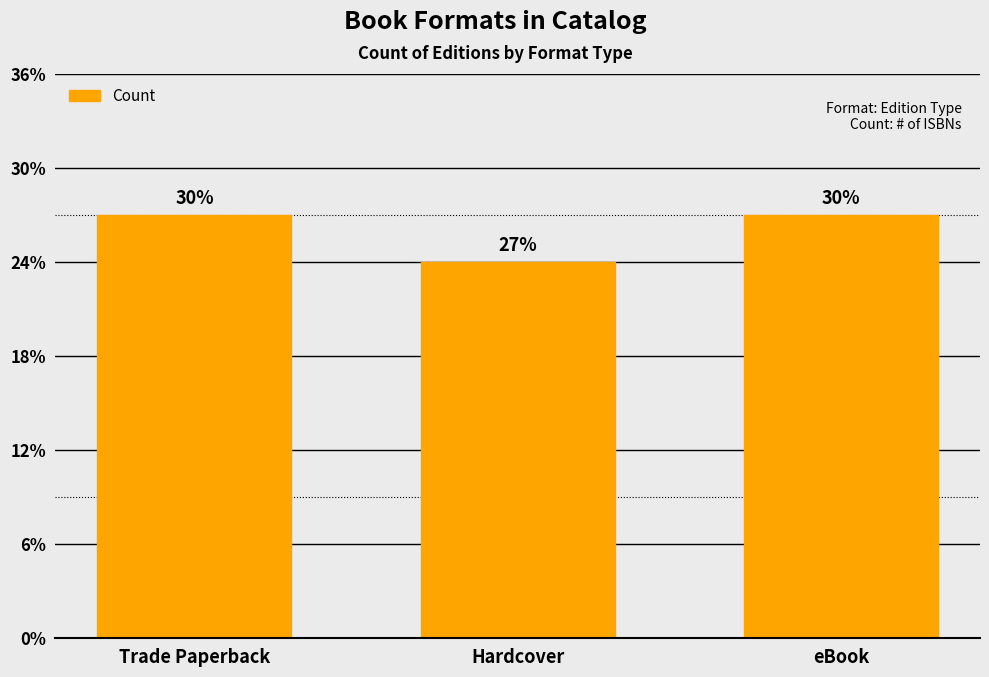

Are the bars horizontal?

No